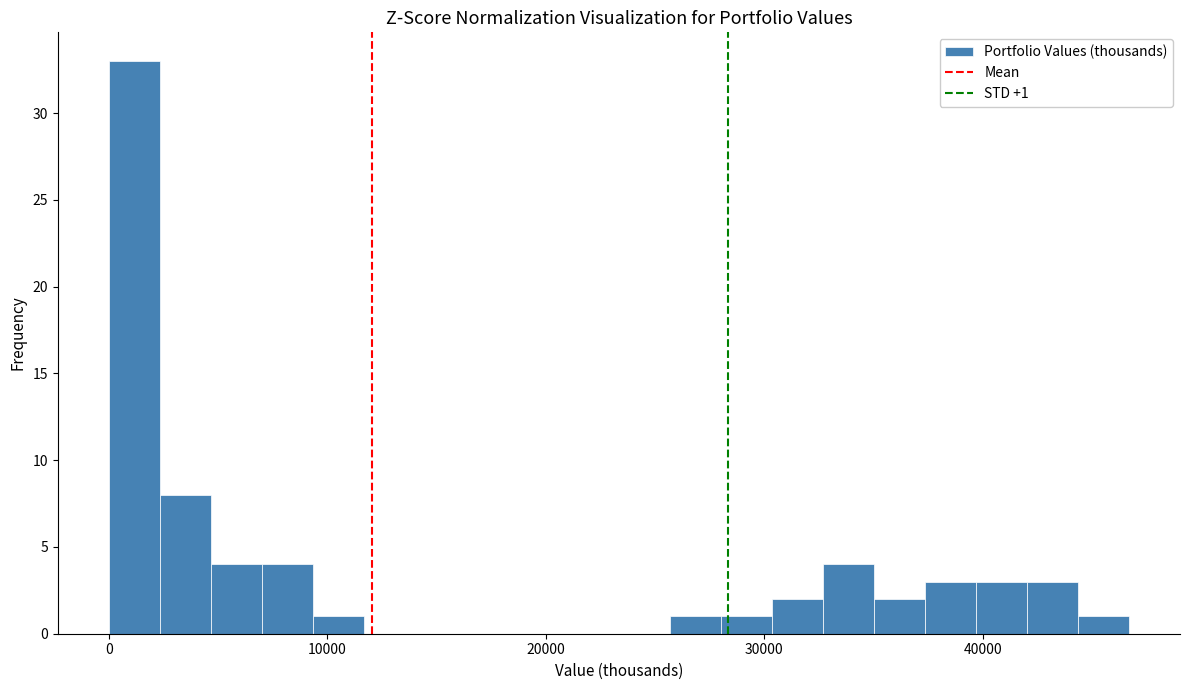

Read against the x-axis, roughly where is the centre of the tallest bar?

1000